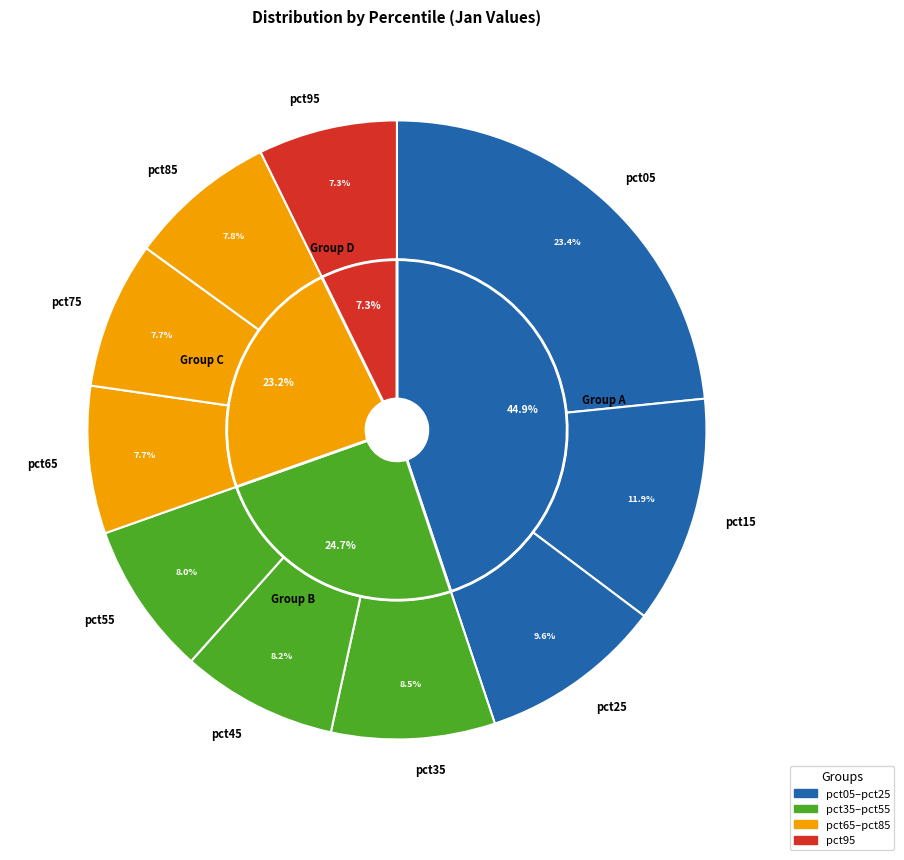

Which has a higher value, pct35 or pct65?

pct35